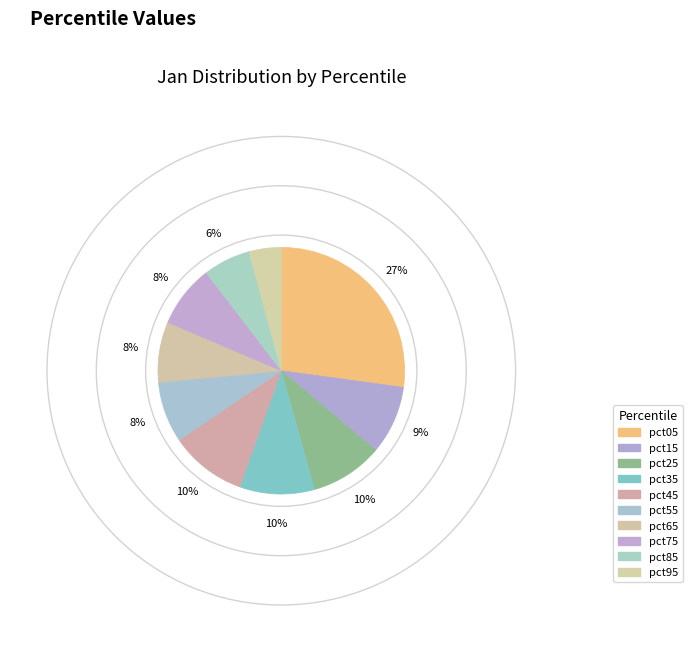

Is it true that pct05 is 17% of the pie?

False